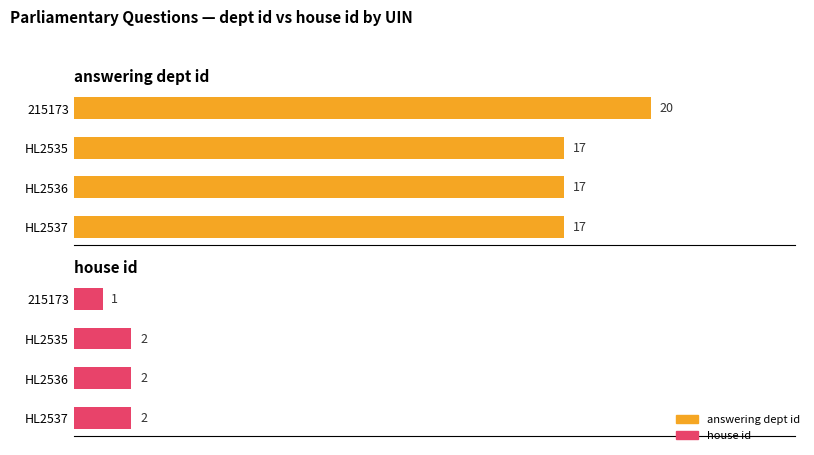

Rank the series by their average value, from highest to lowest.

answering dept id, house id